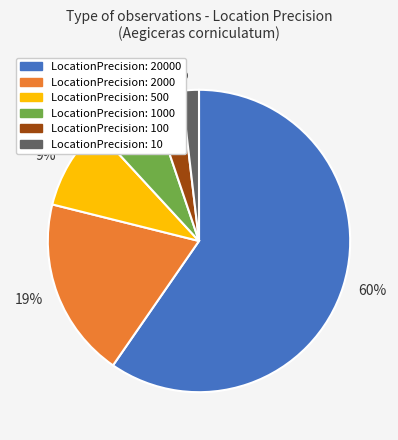

Between 19% and 2%, which is larger?

19%